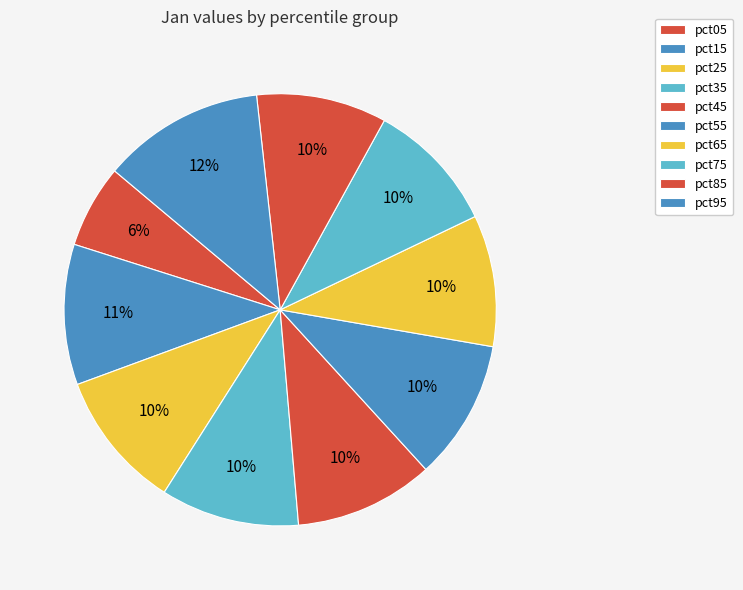

Combined, do pct05 and pct35 account for over 50%?

No